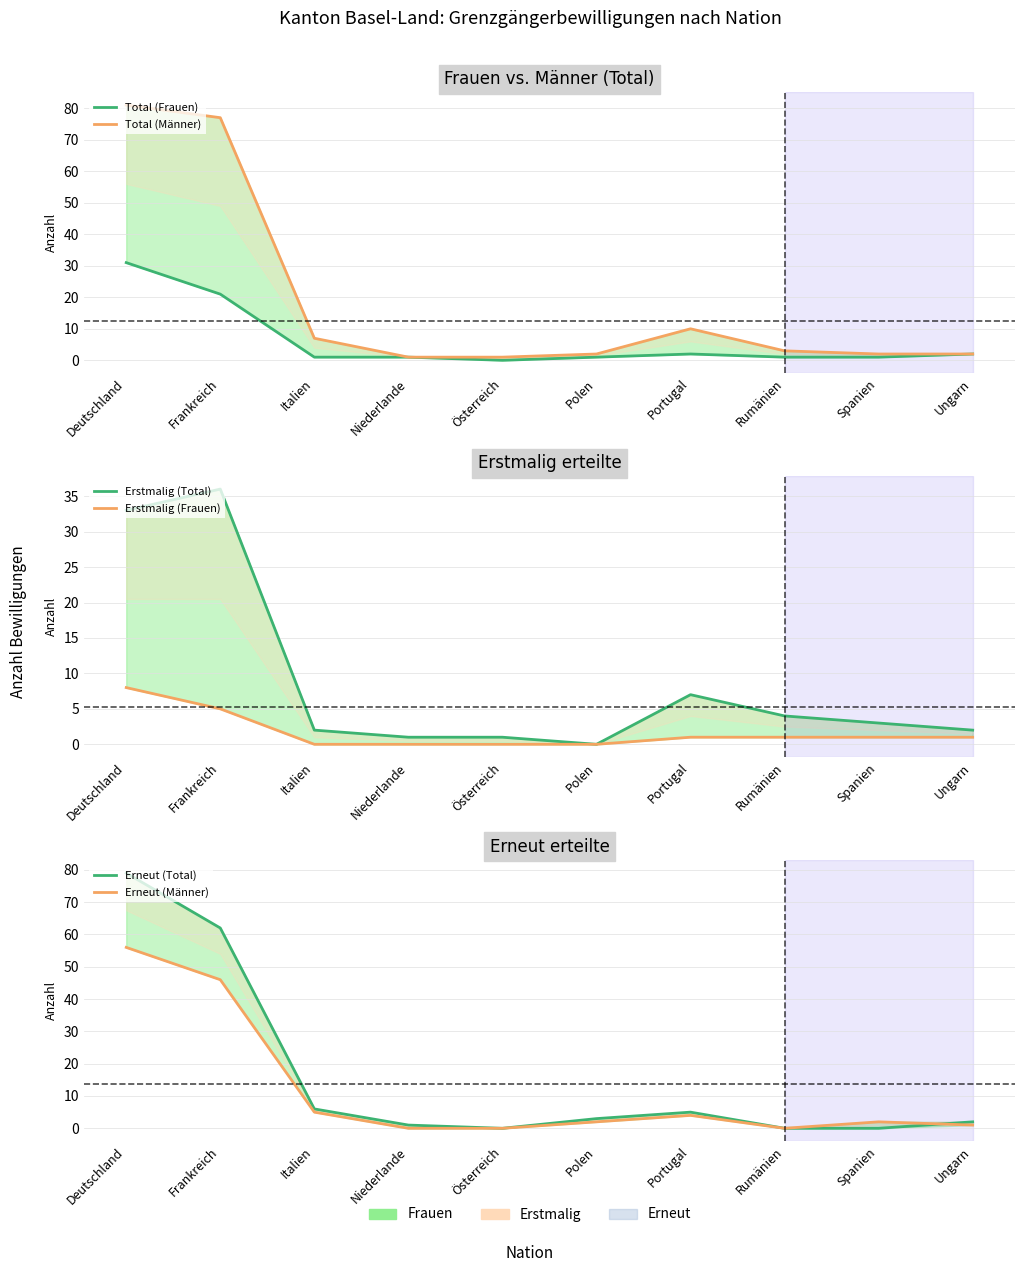

What is the difference between the second highest and minimum values in the Erneut (Männer) series?

46